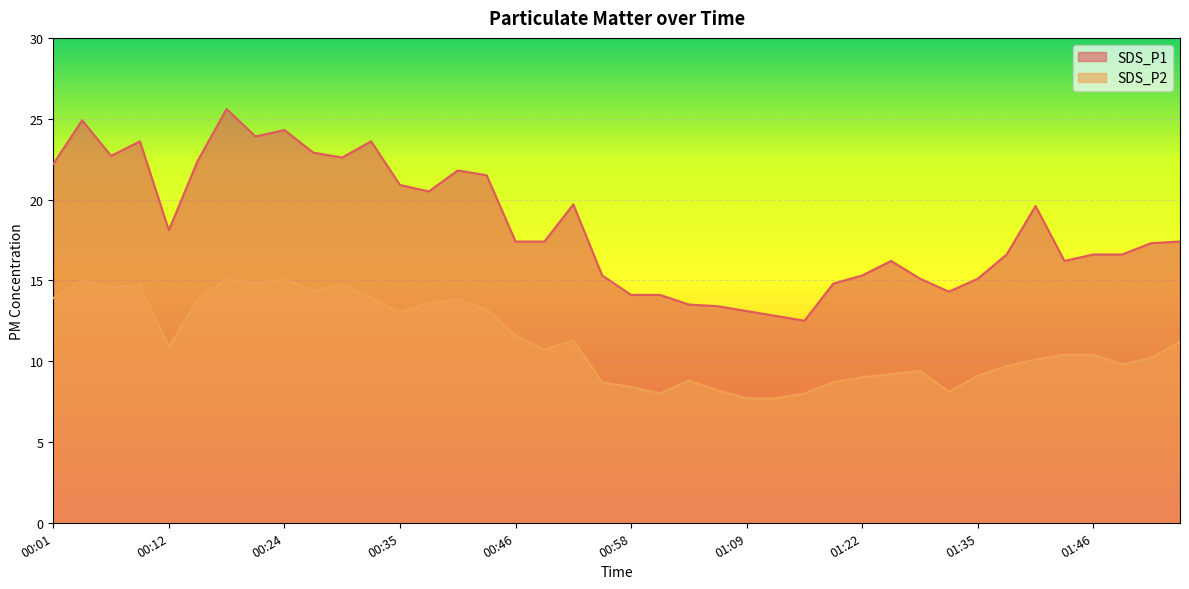

True or false: SDS_P1 has a value of 15.3 at 01:22.

True